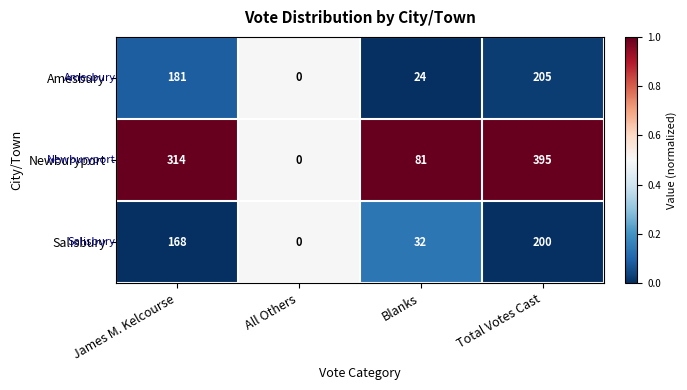

Is it true that Amesbury equals 181 at James M. Kelcourse?

True